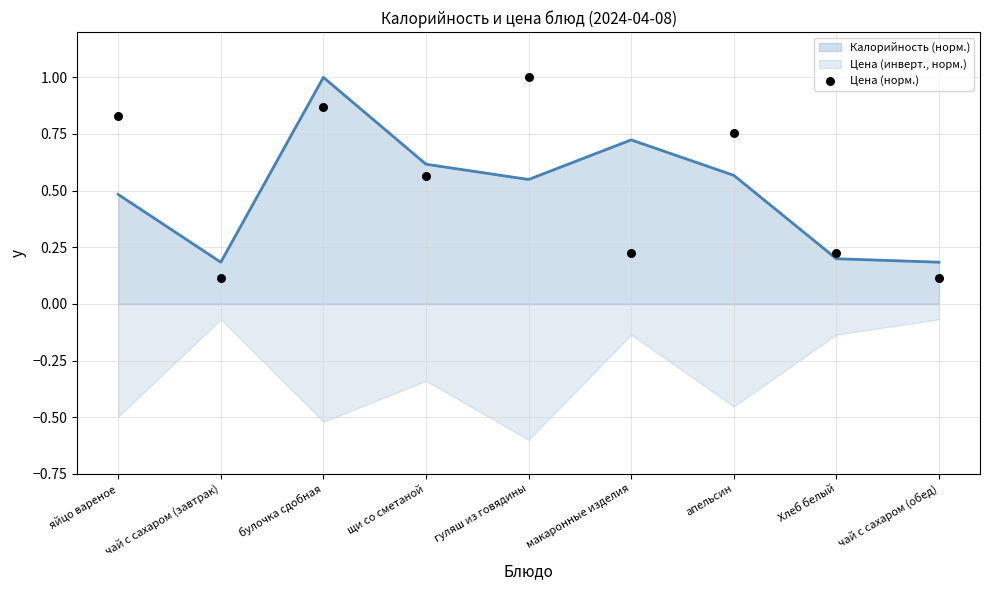

Which series has the largest total across all categories?

Цена (норм.)